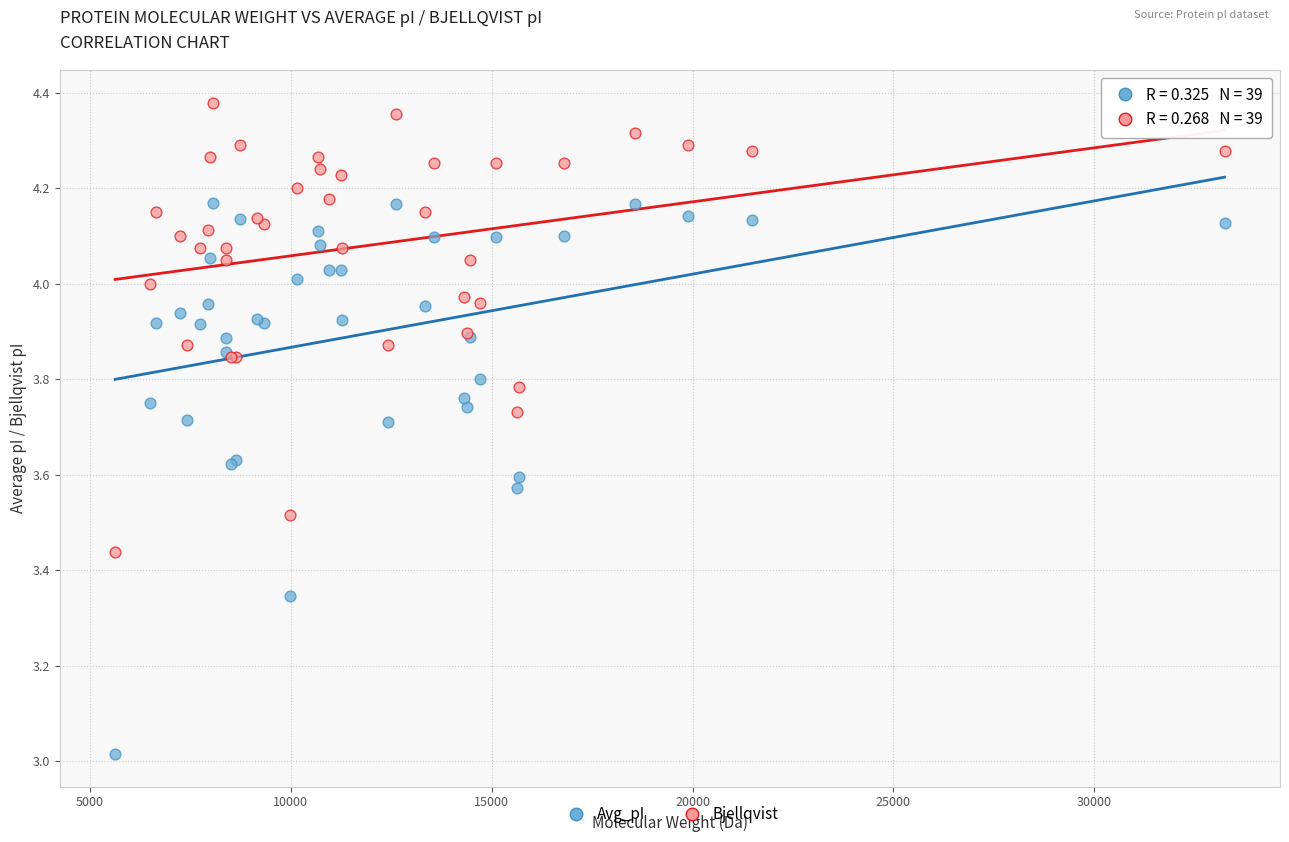

What are all the series names shown in the legend?

Avg_pI, Bjellqvist